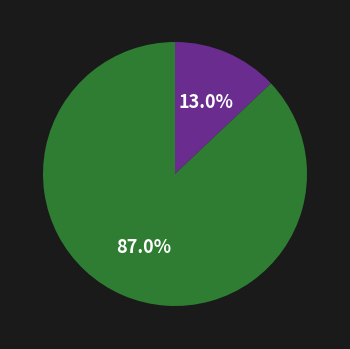

Is there a majority slice in this chart?

Yes